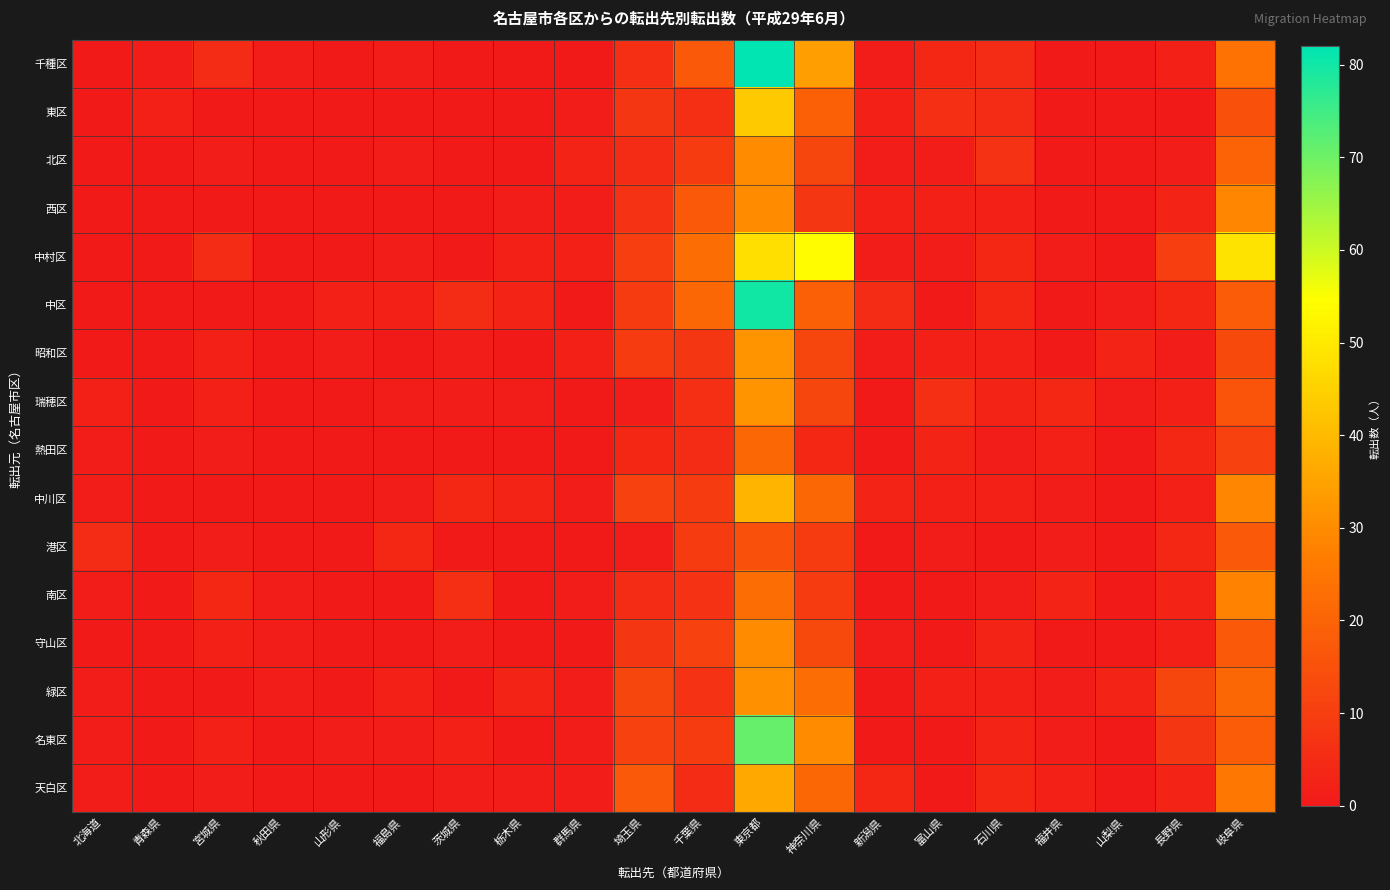

What is the total value across all series at 岐阜県?

350